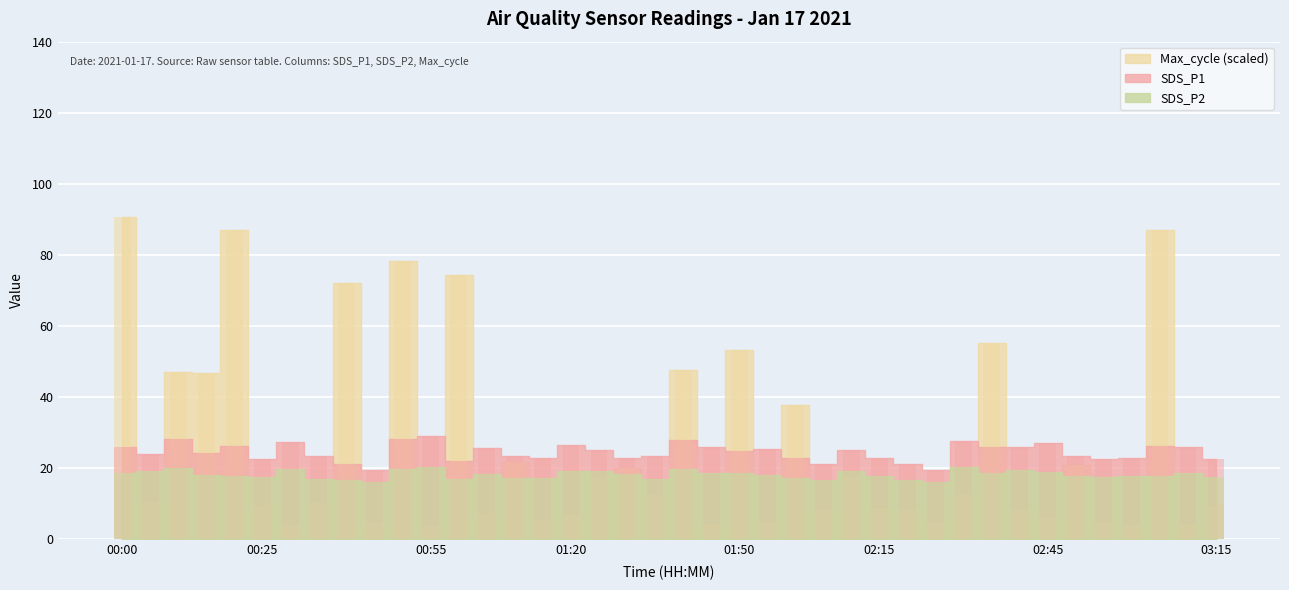

What is the total value across all series at 00:25?

49.9